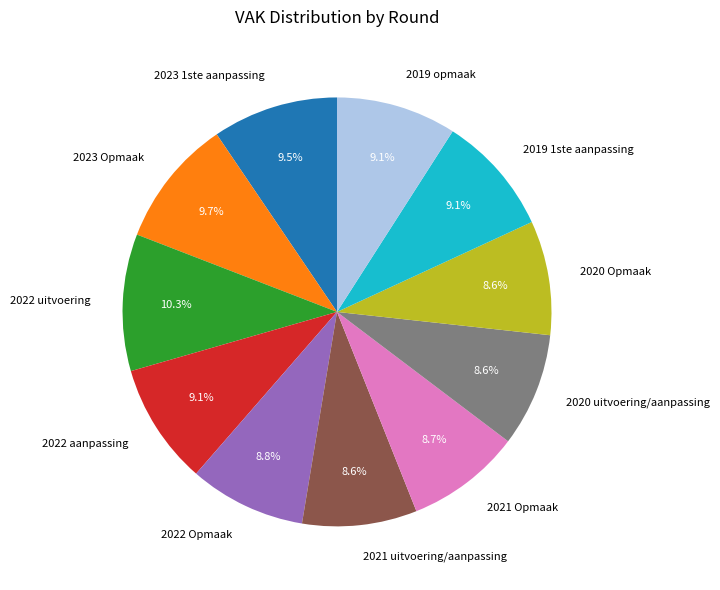

Is there a majority slice in this chart?

No